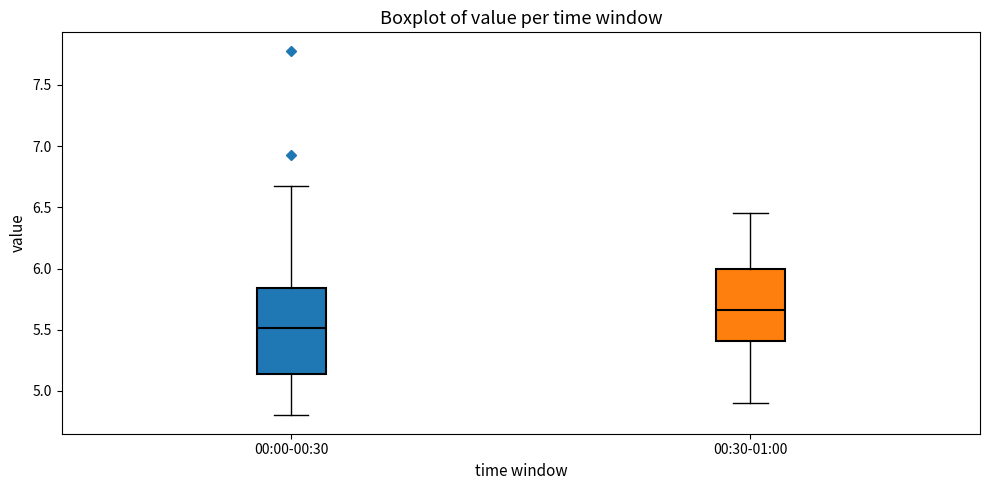

Reading left to right, transcribe this box plot: for each box, give where its median line is, the range the box spans, and where its two whiskers end, as read against the y-axis. The values are not printed on the chart, so give them approximately, as read against the axis.

00:00-00:30: median 5.50, box 5.15 to 5.85, whiskers 4.80 to 6.65
00:30-01:00: median 5.65, box 5.40 to 6.00, whiskers 4.90 to 6.45